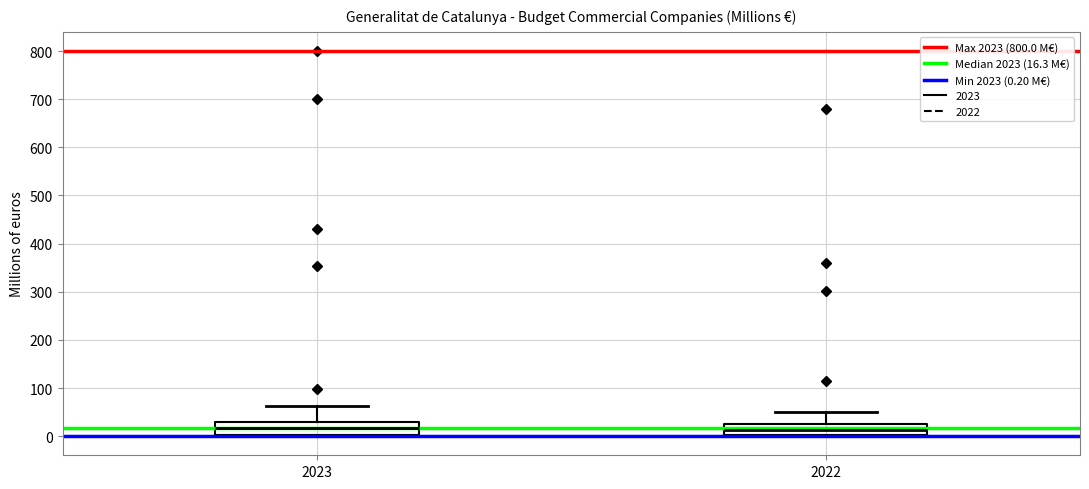

Reading left to right, read every box against the y-axis: the position of its median line, the range the box covers, and the ends of its whiskers. The values are not printed on the chart, so give them approximately, as read against the axis.

2023: median 20, box 0 to 30, whiskers 0 to 60
2022: median 10, box 0 to 30, whiskers 0 to 50